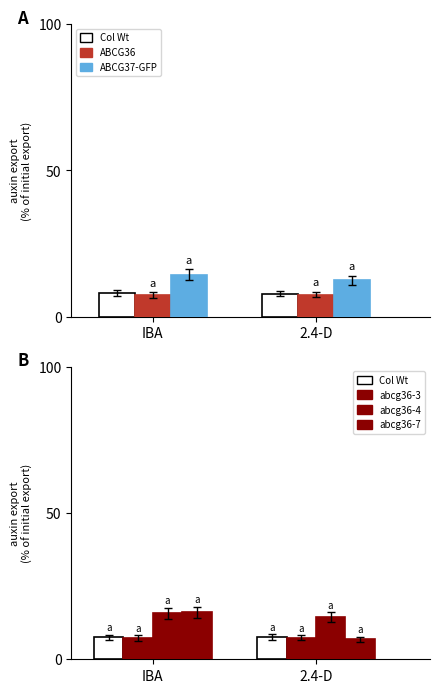

What is the spread (max minus min) of values at 2.4-D?

7.5